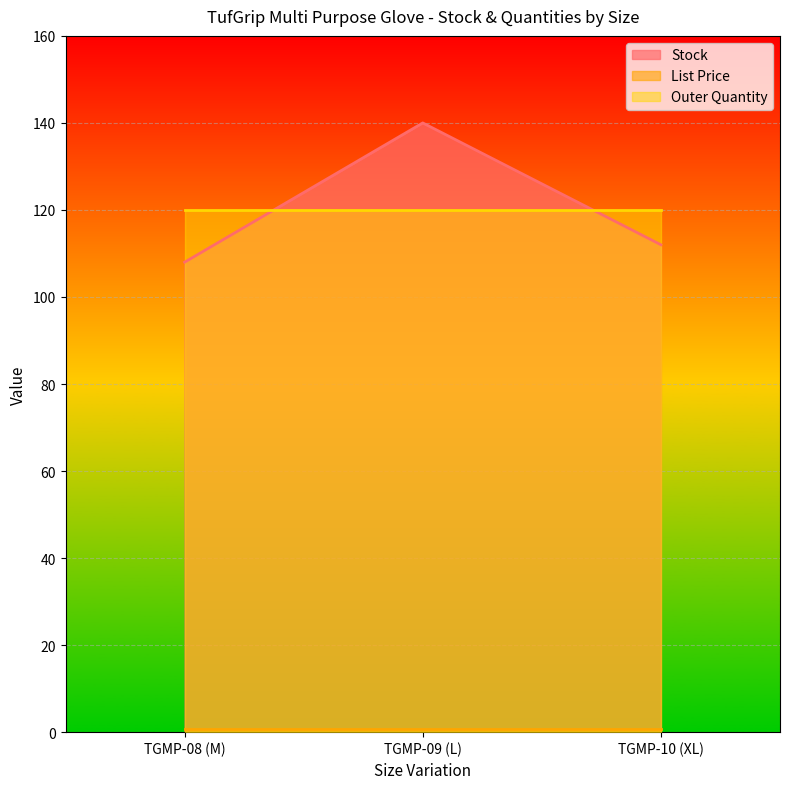

What is the difference between the maximum and second lowest values in the Stock series?

28.0